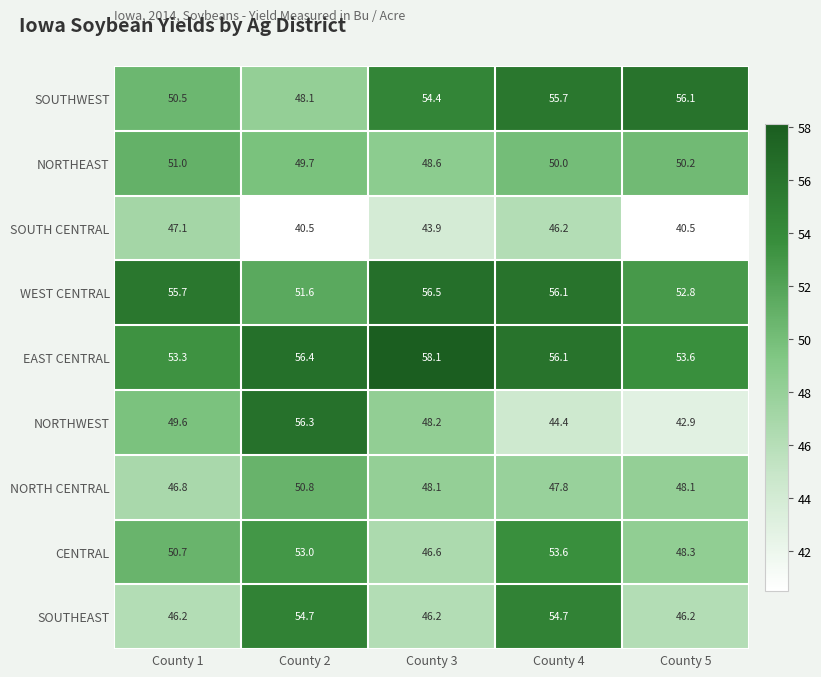

What is the spread (max minus min) of values at County 3?

14.2